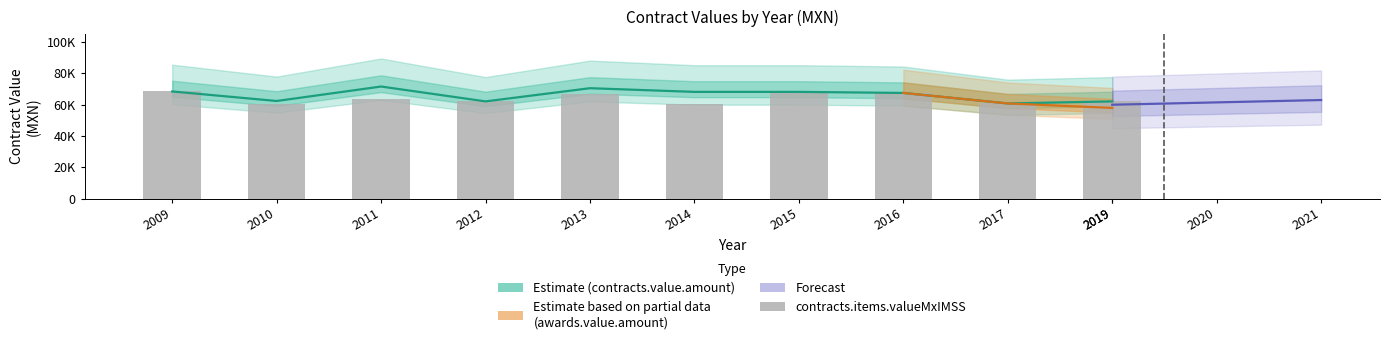

At which label does contracts.items.valueMxIMSS first exceed 63544?

2009